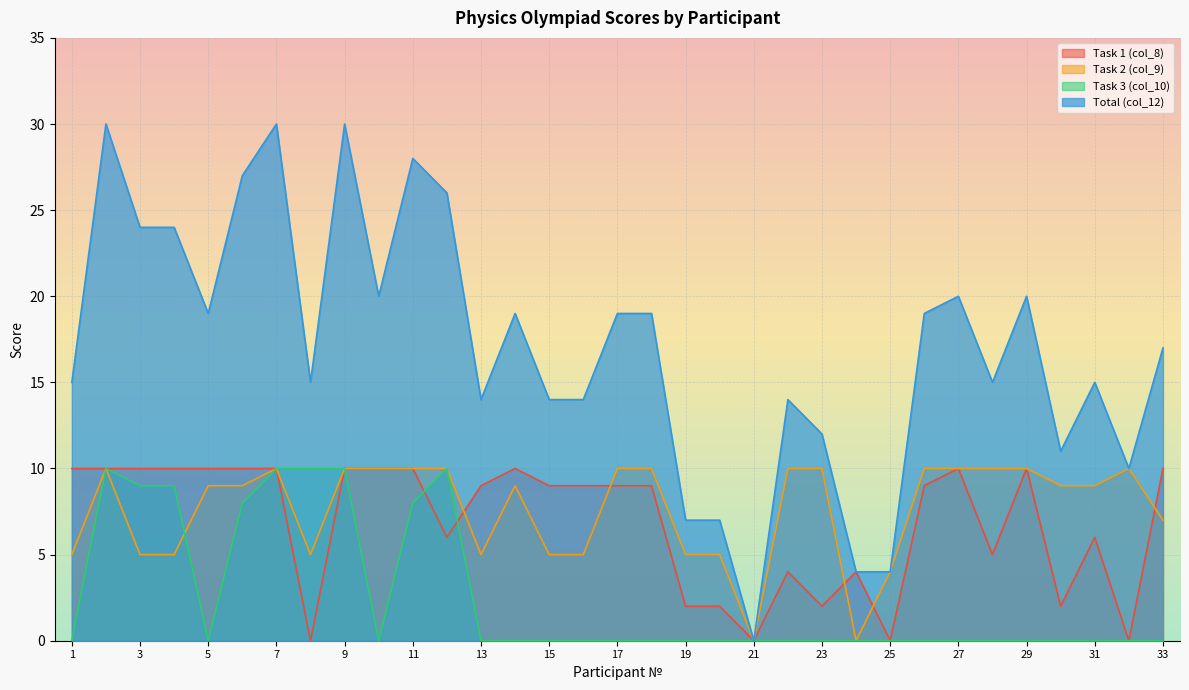

Which has a higher value, 17 or 12?

17